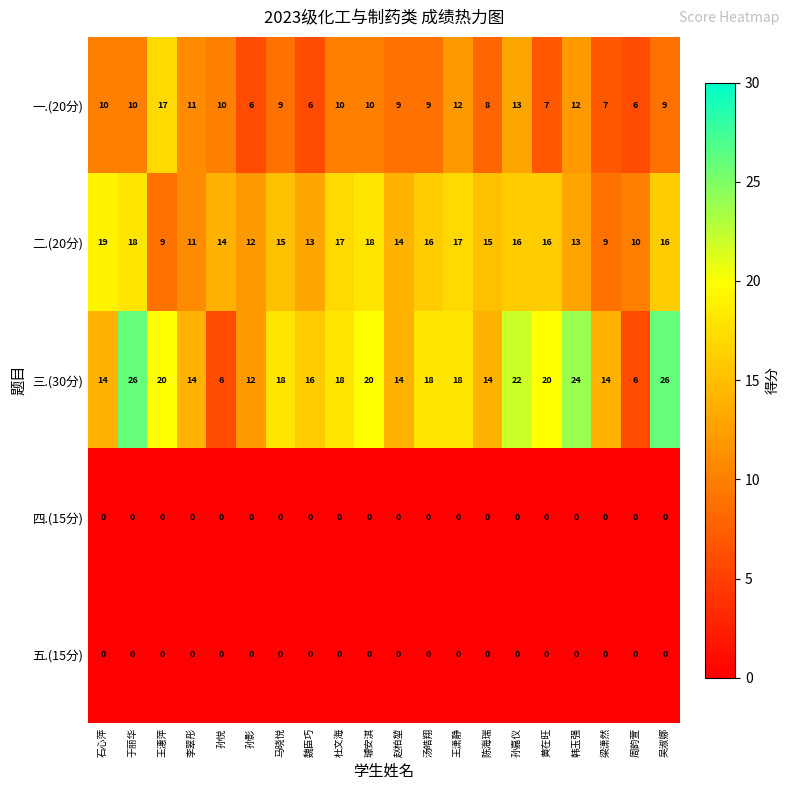

At which label does 三.(30分) first exceed 18?

于丽华